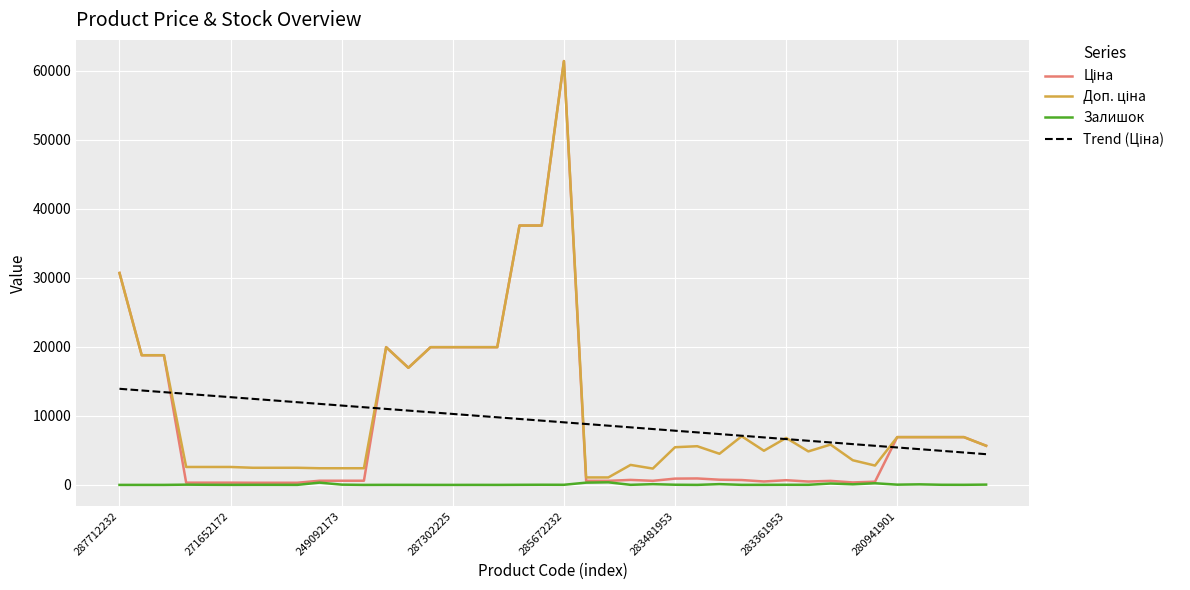

List the series in order of their peak value, lowest first.

Залишок, Trend (Ціна), Ціна, Доп. ціна